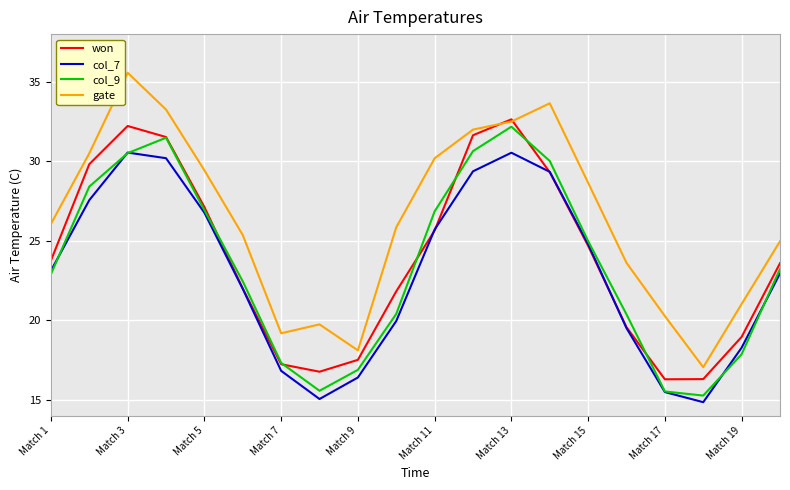

What are all the series names shown in the legend?

won, col_7, col_9, gate